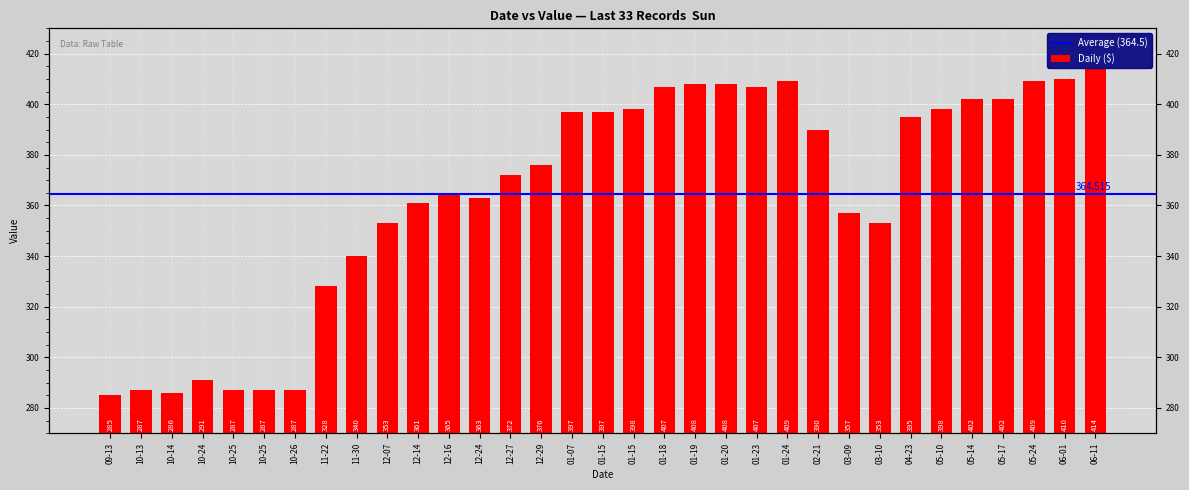

What is the difference between the values at 12-27 and 01-18?

35